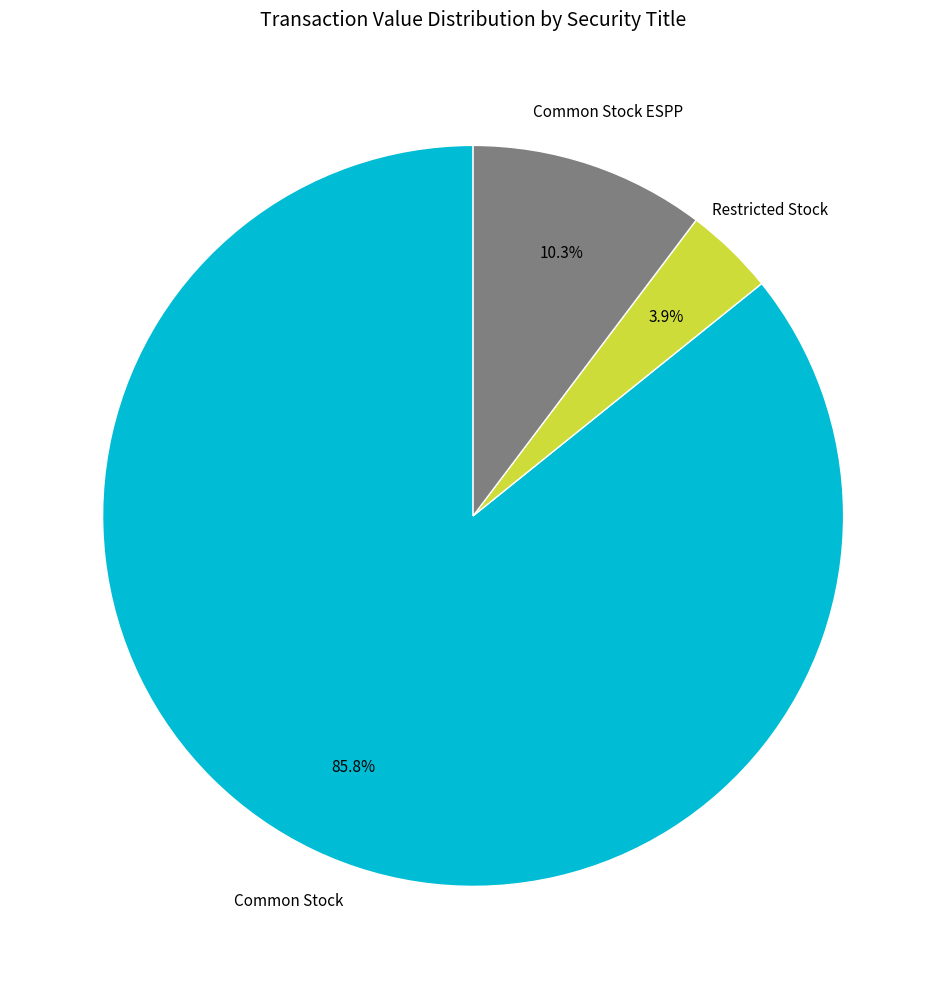

Is there any slice that represents more than half of the pie?

Yes